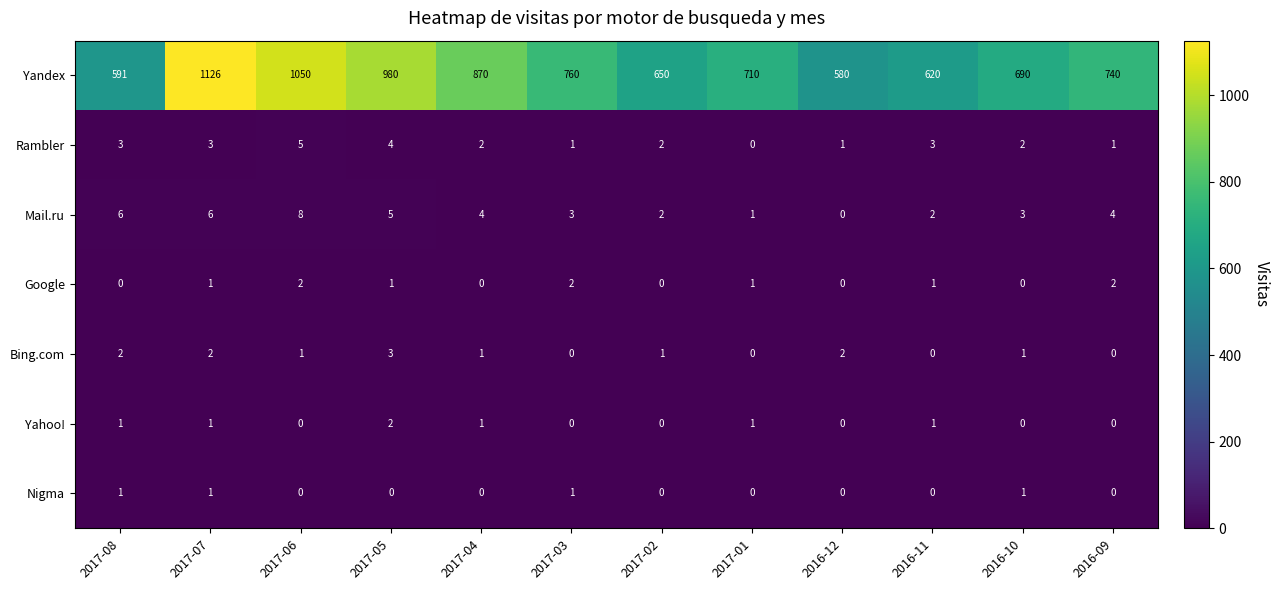

Rank the categories by Yandex value from lowest to highest.

2016-12, 2017-08, 2016-11, 2017-02, 2016-10, 2017-01, 2016-09, 2017-03, 2017-04, 2017-05, 2017-06, 2017-07